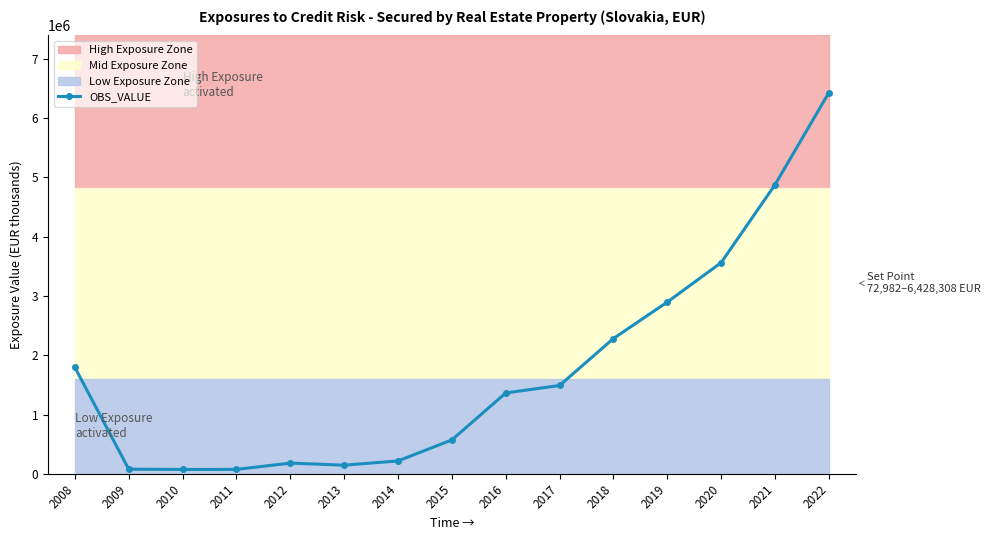

Reading right to left, extract all data points from this chart.

2022=6428308	2021=4875586	2020=3561364	2019=2896601	2018=2281743	2017=1489642	2016=1363536	2015=571422	2014=217130	2013=145308	2012=180174	2011=73874	2010=72982	2009=77587	2008=1794630